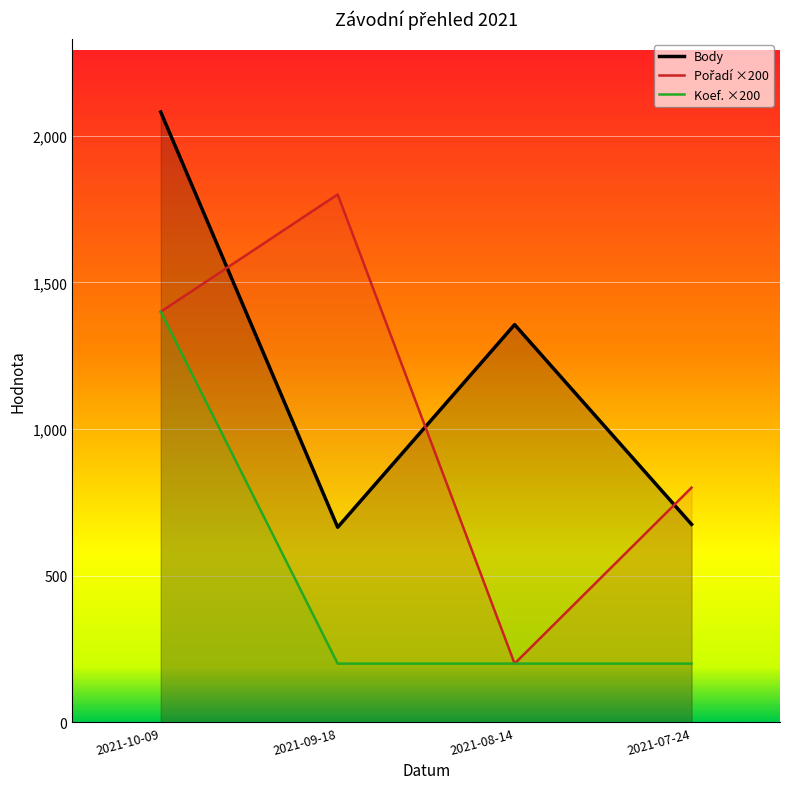

What is the greatest value displayed?

2081